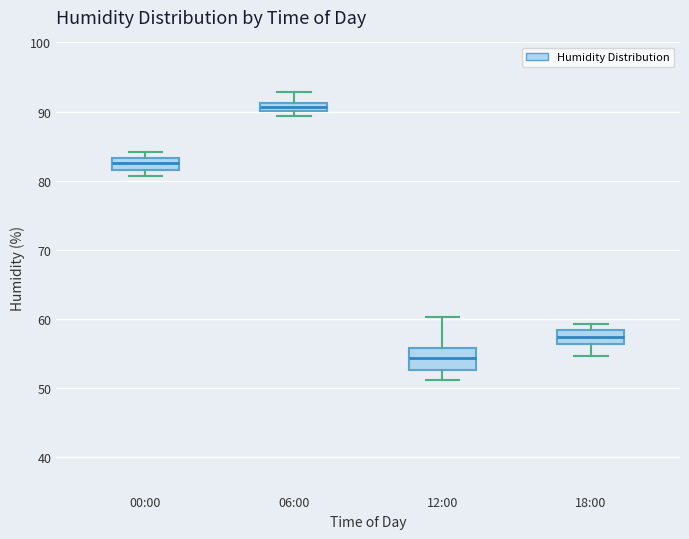

Where is the upper edge of the box for 06:00 on the y-axis? The values are not printed on the chart, so give them approximately, as read against the axis.

91